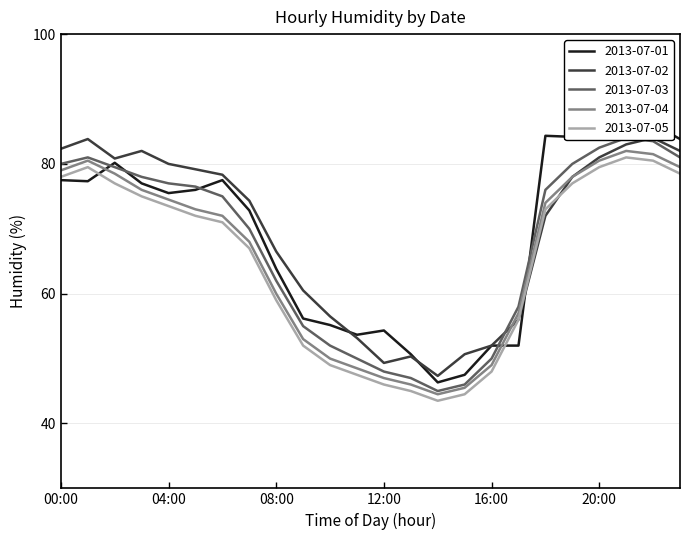

Where do 2013-07-01 and 2013-07-04 first cross each other?

01:00 and 02:00